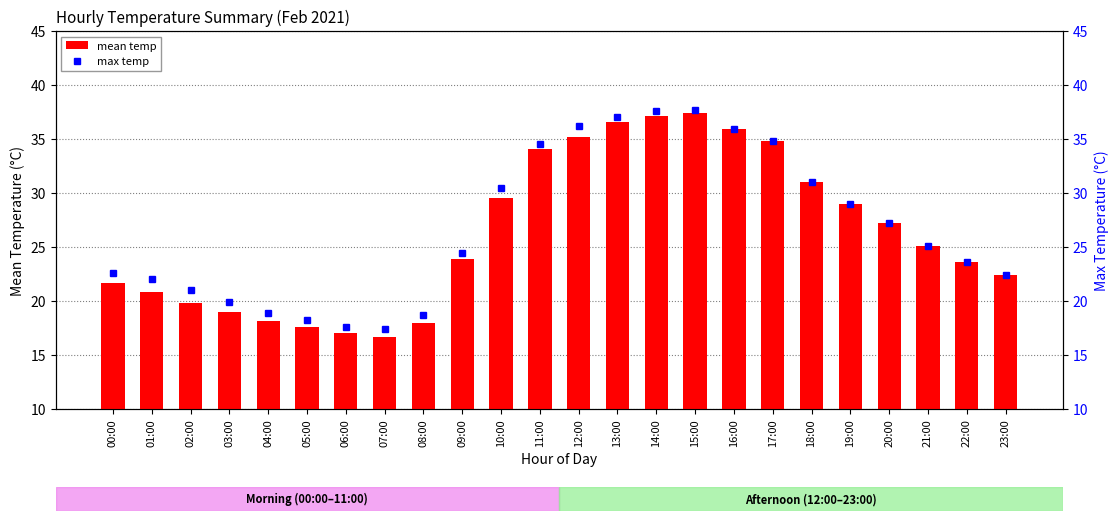

How many series are shown in this chart?

2